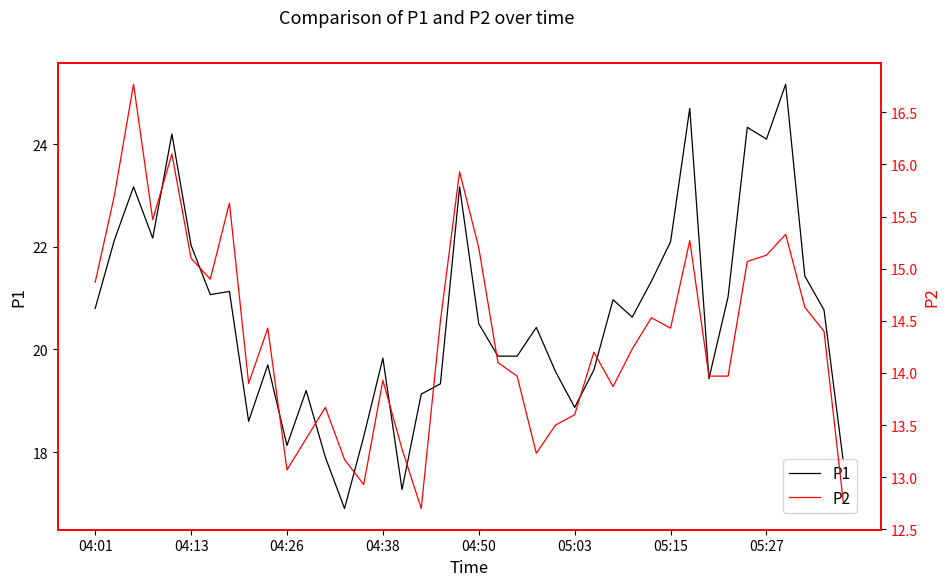

Which series has the largest total across all categories?

P1